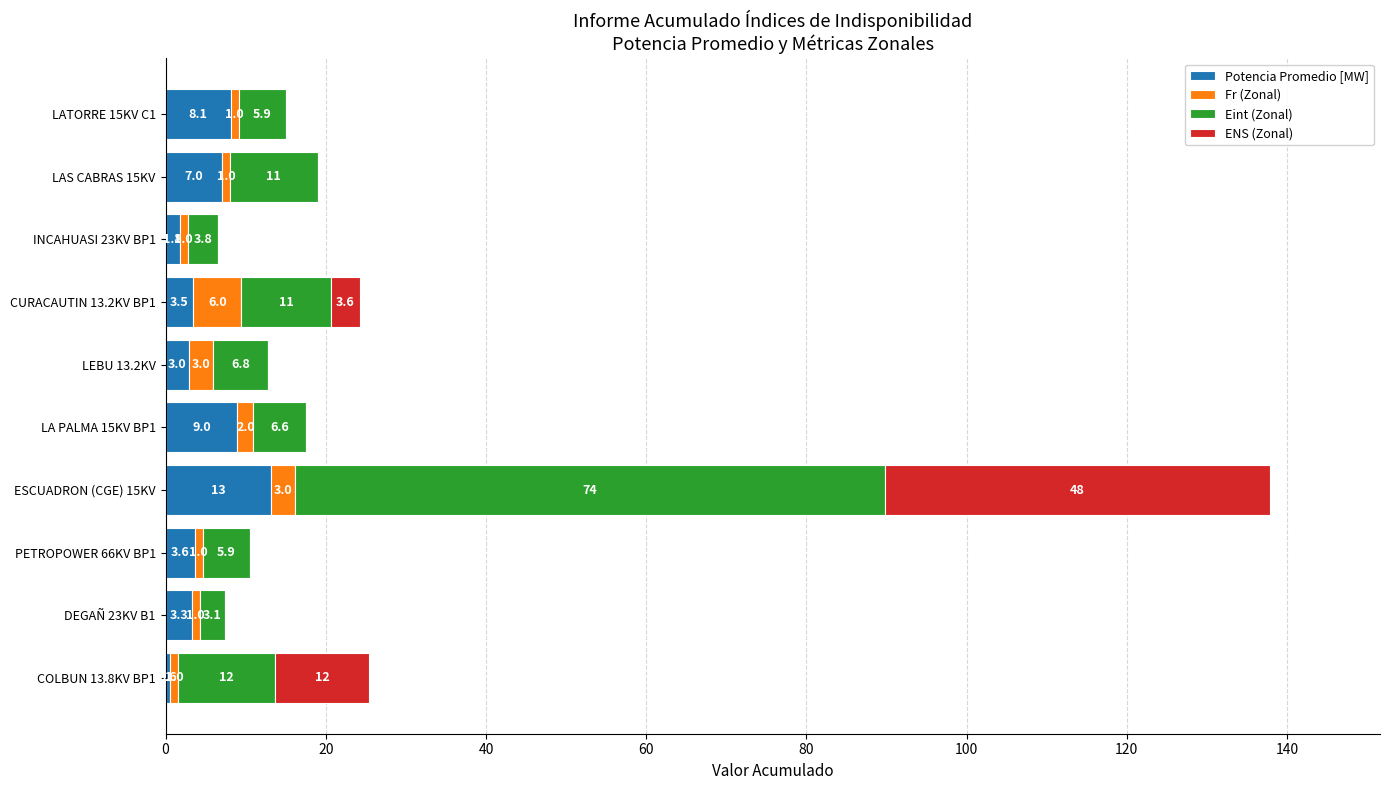

What is the maximum value for Potencia Promedio [MW]?

13.1